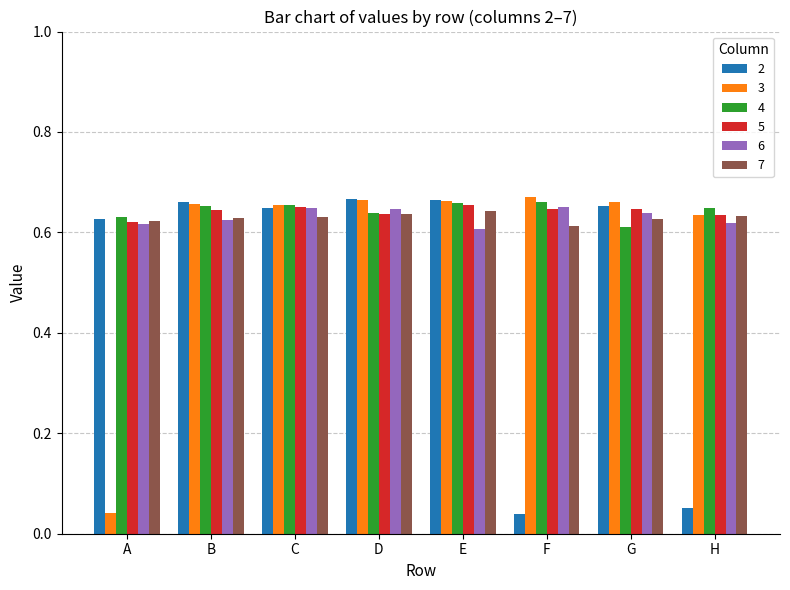

Is it true that 6 equals 1.0 at D?

False